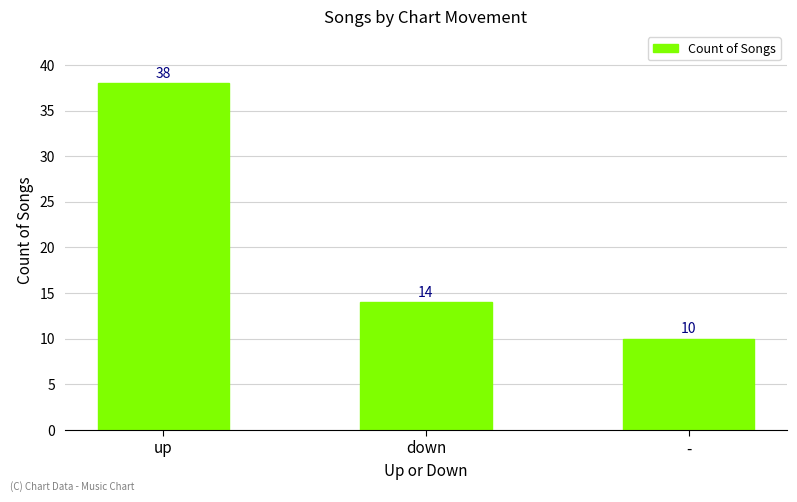

What is the difference between the maximum and minimum values?

28